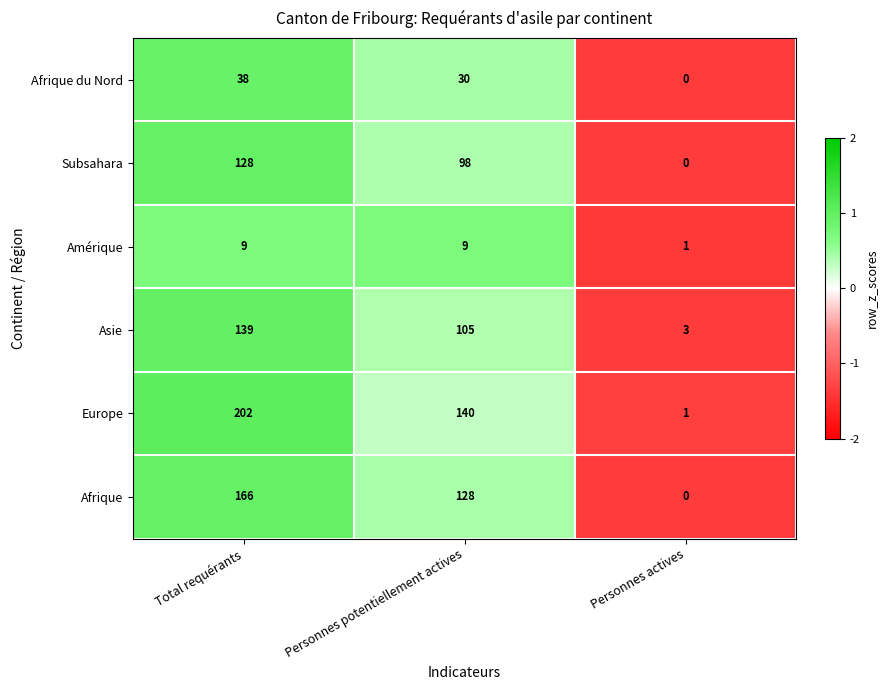

At which label does Subsahara first exceed 98?

Total requérants